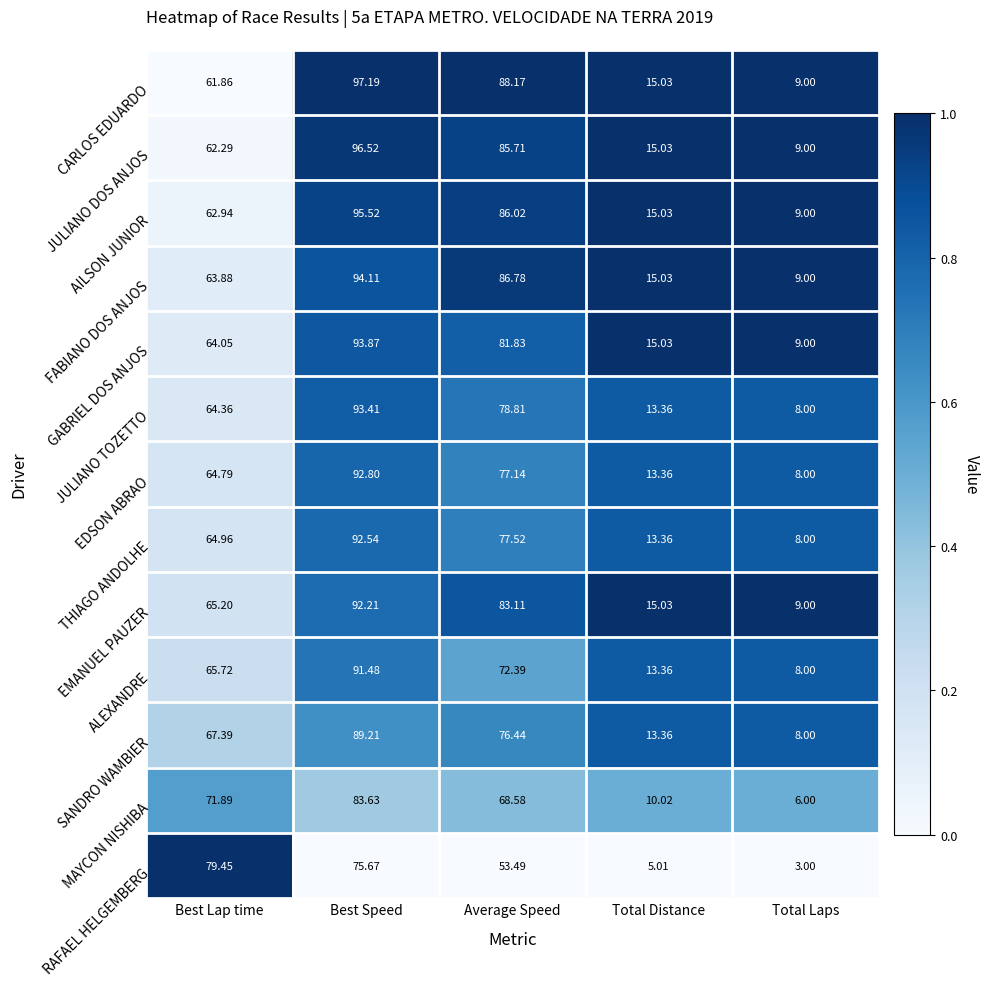

Which series changed the most between Best Speed and Average Speed?

RAFAEL HELGEMBERG